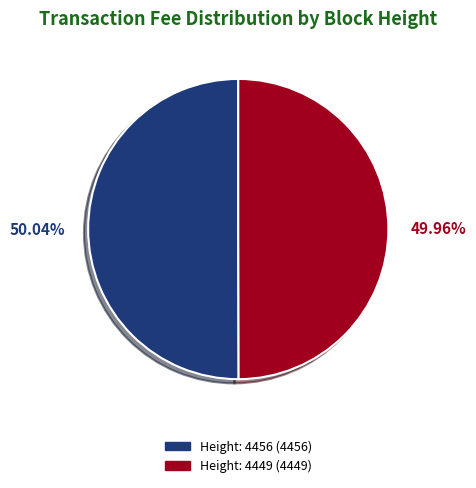

What portion of the pie excludes Height: 4449?

50.0%